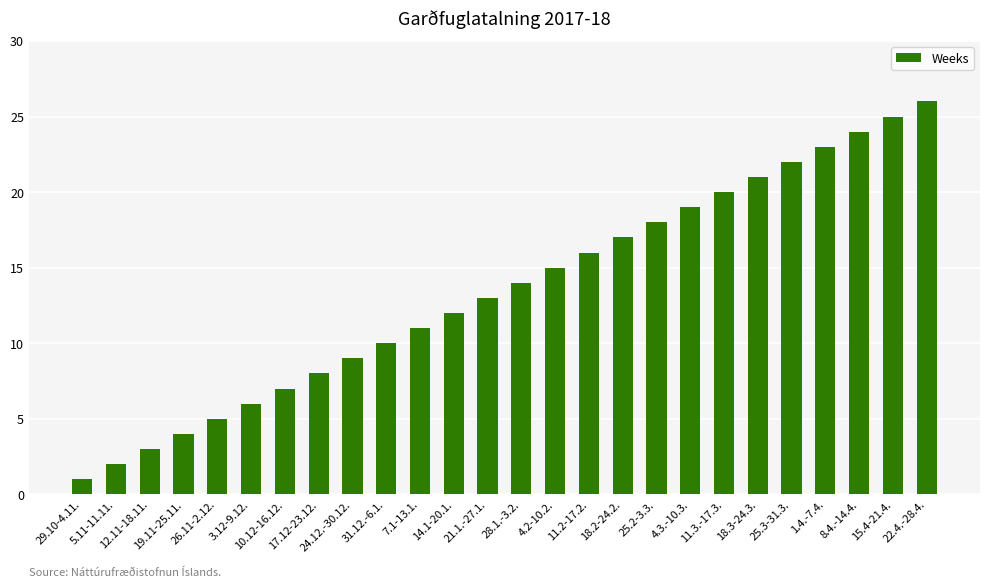

Reading left to right, extract all data points from this chart.

29.10-4.11.=1	5.11-11.11.=2	12.11-18.11.=3	19.11-25.11.=4	26.11-2.12.=5	3.12-9.12.=6	10.12-16.12.=7	17.12-23.12.=8	24.12.-30.12.=9	31.12.-6.1.=10	7.1-13.1.=11	14.1-20.1.=12	21.1.-27.1.=13	28.1.-3.2.=14	4.2-10.2.=15	11.2-17.2.=16	18.2-24.2.=17	25.2-3.3.=18	4.3.-10.3.=19	11.3.-17.3.=20	18.3-24.3.=21	25.3-31.3.=22	1.4.-7.4.=23	8.4.-14.4.=24	15.4-21.4.=25	22.4.-28.4.=26